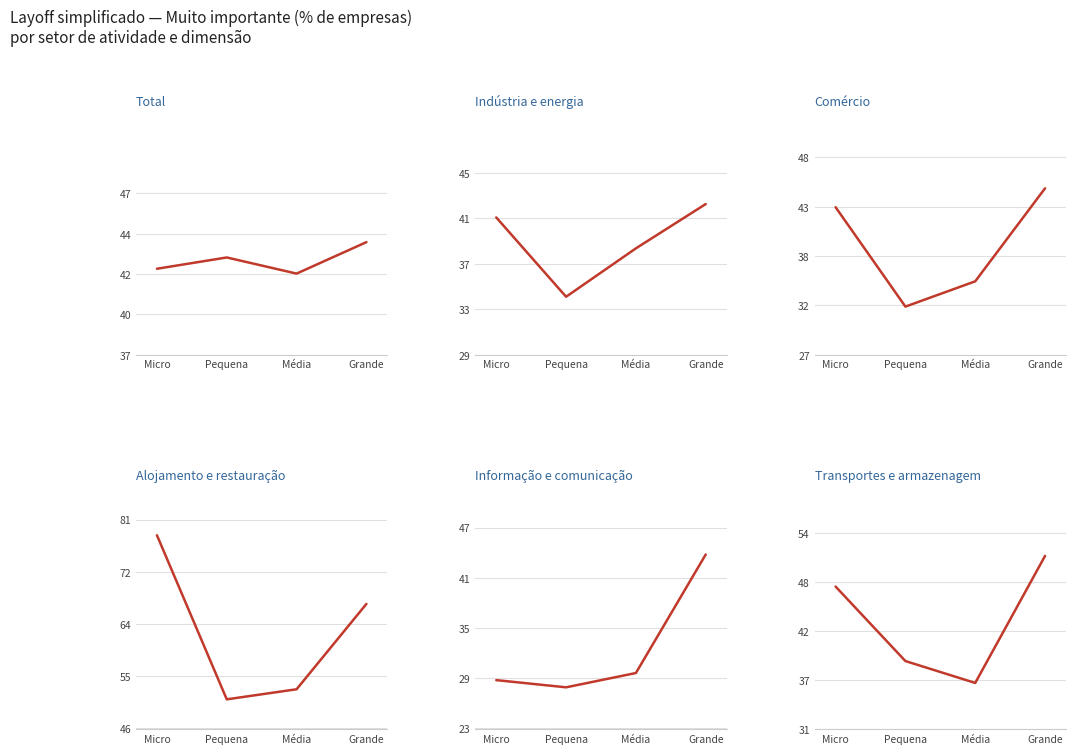

Read the Alojamento e restauração value at Pequena.

50.8